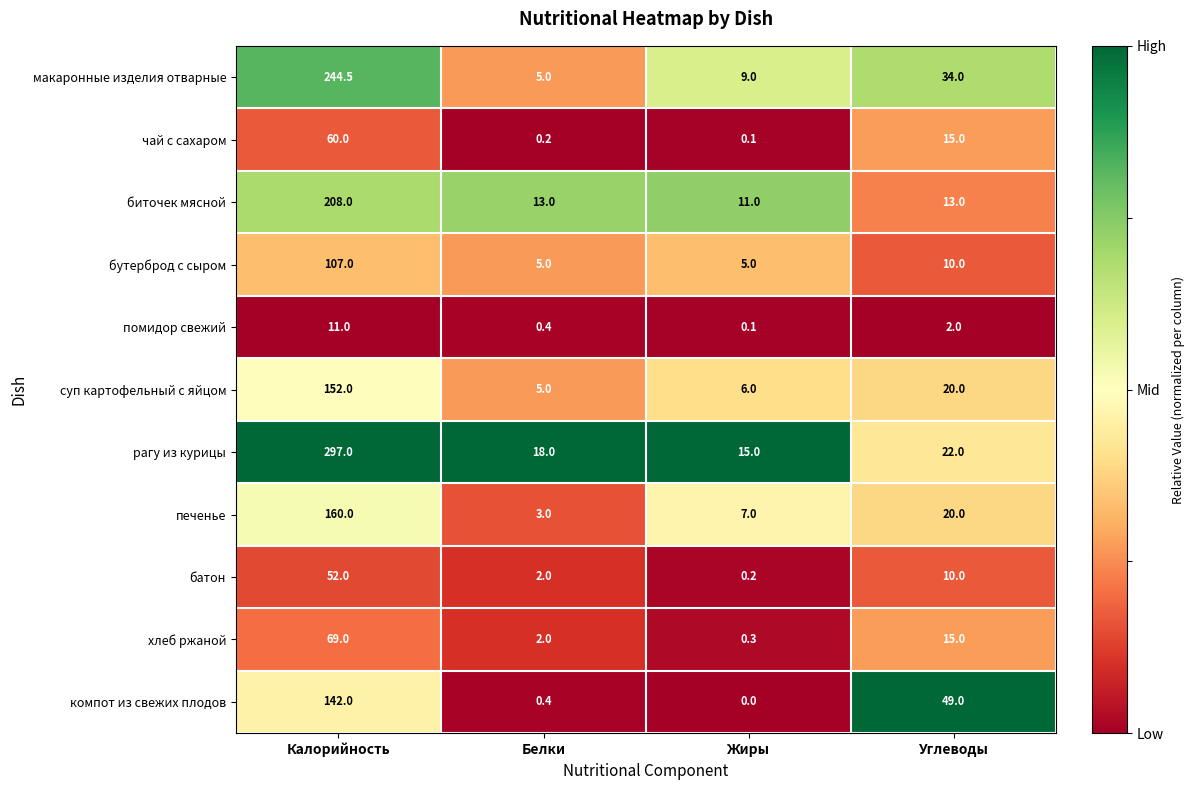

True or false: суп картофельный с яйцом has a value of 5.0 at Белки.

True